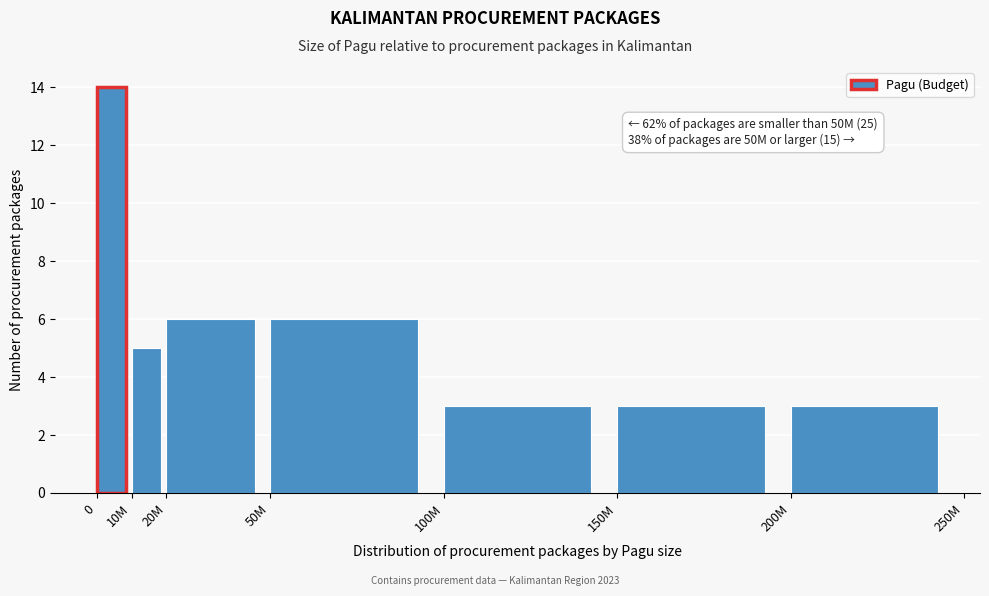

Reading left to right, what are all the values shown in this chart?

0=14	10M=5	20M=6	50M=6	100M=3	150M=3	200M=3